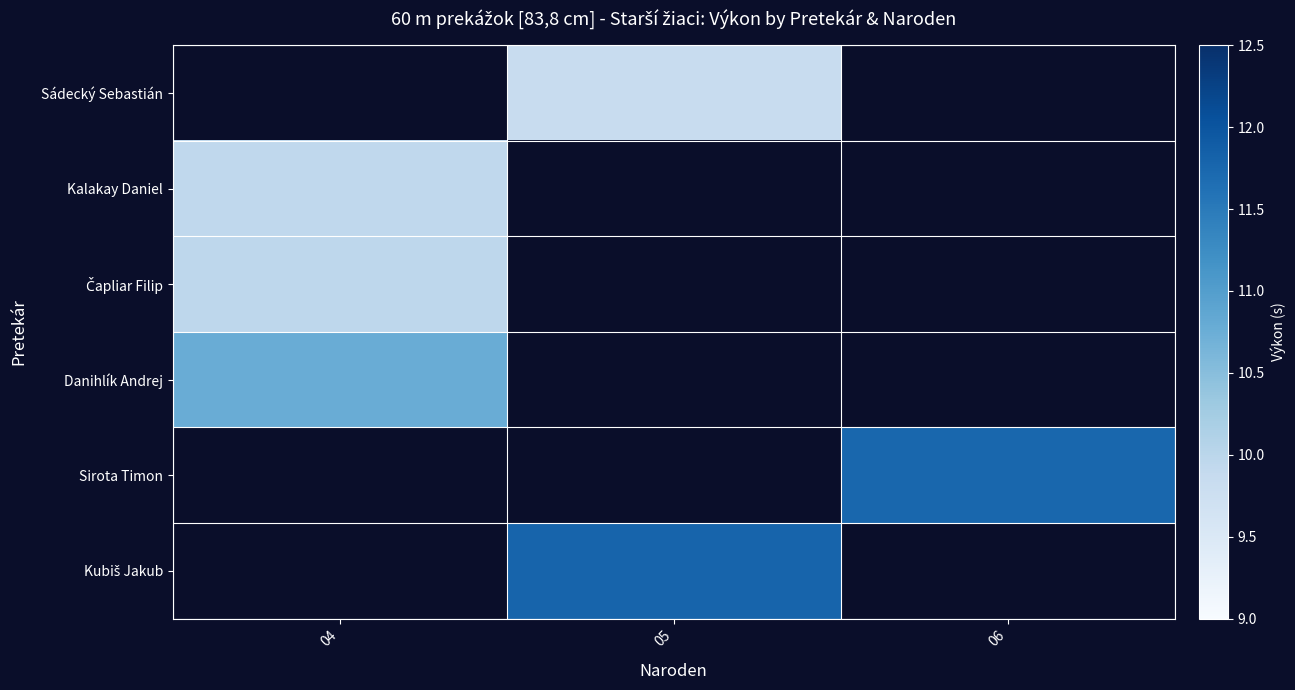

The value of Kubiš Jakub at 05 is 11.8. True or false?

True